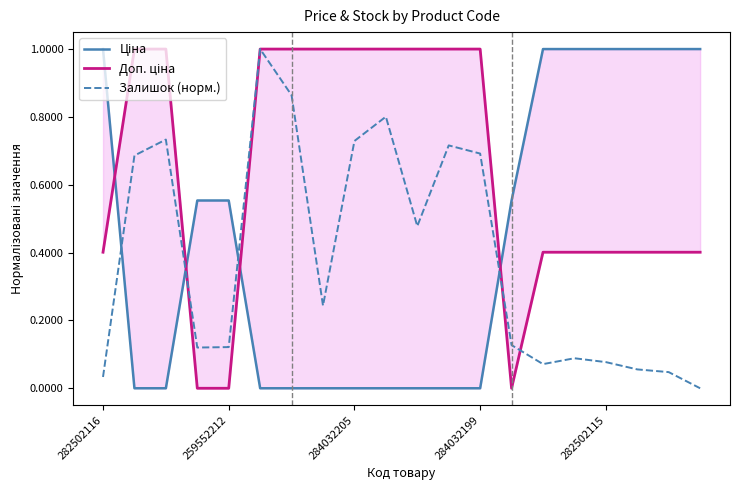

How many values in Залишок (норм.) are above zero?

19